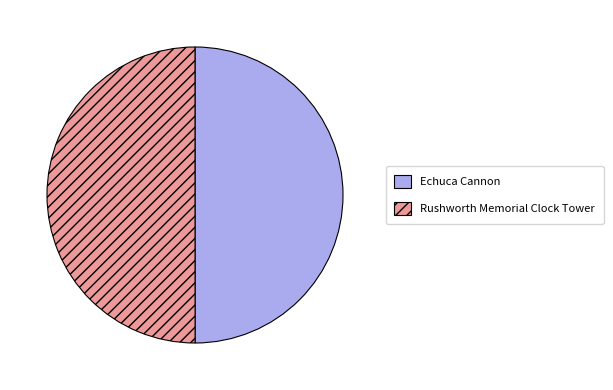

Count the number of slices in the pie.

2